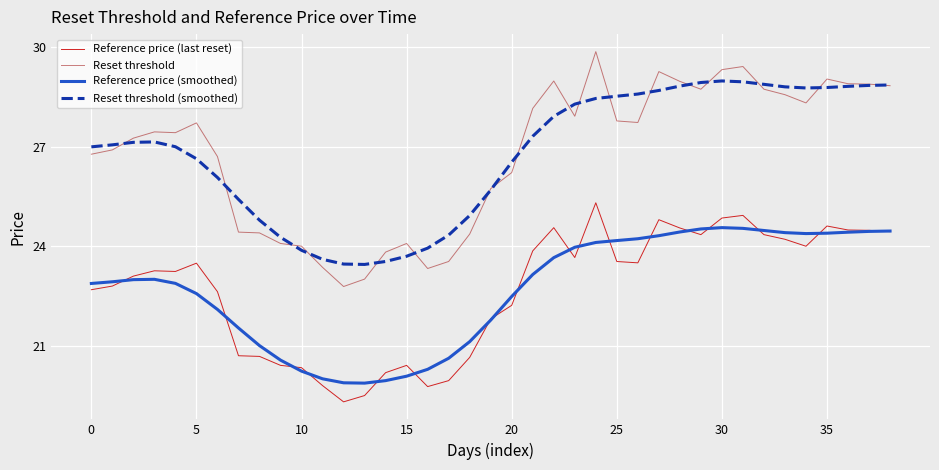

List the series in order of their peak value, lowest first.

Reference price (smoothed), Reference price (last reset), Reset threshold (smoothed), Reset threshold